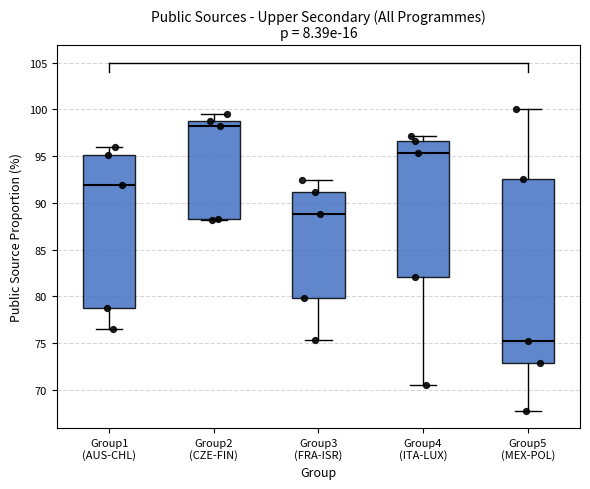

Reading left to right, transcribe this box plot: for each box, give where its median line is, the range the box spans, and where its two whiskers end, as read against the y-axis. The values are not printed on the chart, so give them approximately, as read against the axis.

Group1 (AUS-CHL): median 92.0, box 79.0 to 95.0, whiskers 76.5 to 96.0
Group2 (CZE-FIN): median 98.5, box 88.5 to 99.0, whiskers 88.0 to 99.5
Group3 (FRA-ISR): median 89.0, box 80.0 to 91.0, whiskers 75.5 to 92.5
Group4 (ITA-LUX): median 95.5, box 82.0 to 96.5, whiskers 70.5 to 97.0
Group5 (MEX-POL): median 75.0, box 73.0 to 92.5, whiskers 68.0 to 100.0